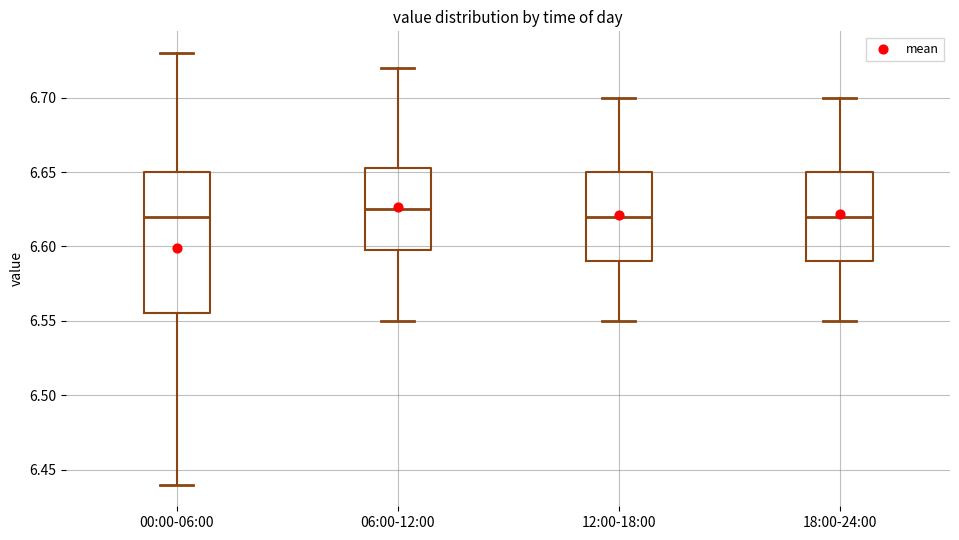

Which box is the tallest, from its lower edge to its upper edge?

00:00-06:00